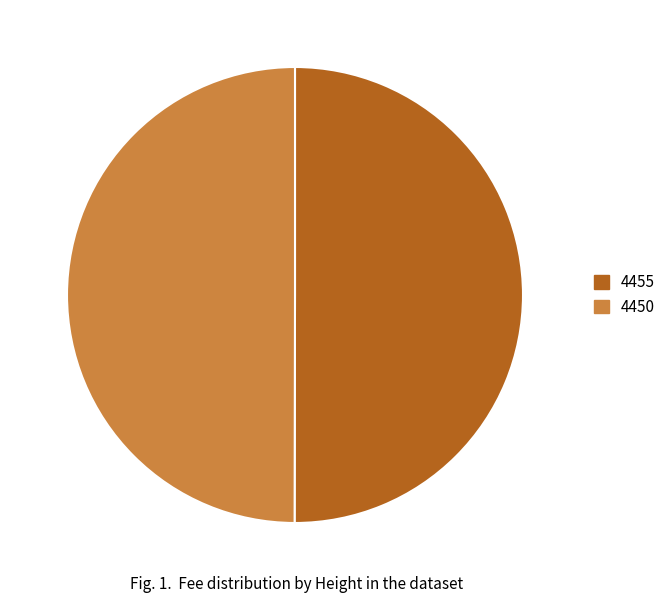

Is it true that 4450 is 50% of the pie?

True